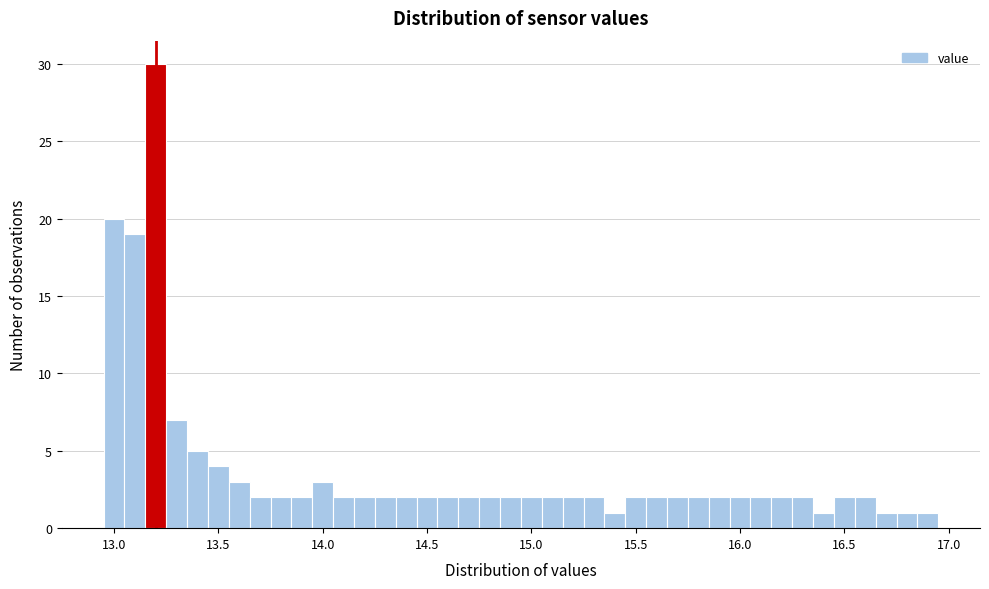

Read against the x-axis, roughly where is the centre of the tallest bar?

13.20